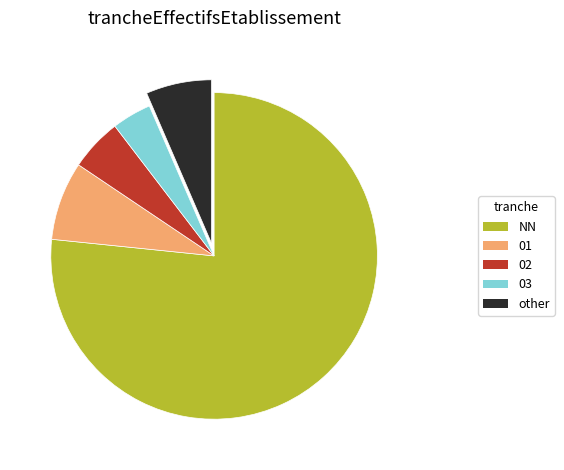

True or false: 02 accounts for 5% of the total.

True